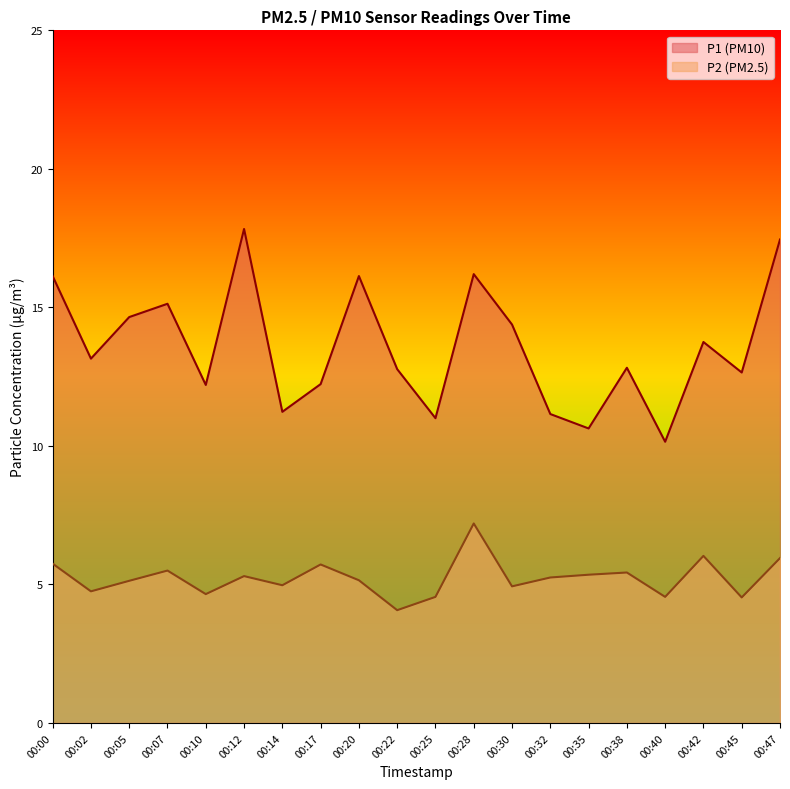

What is the value of the P1 point at the 3rd from the left?

14.7